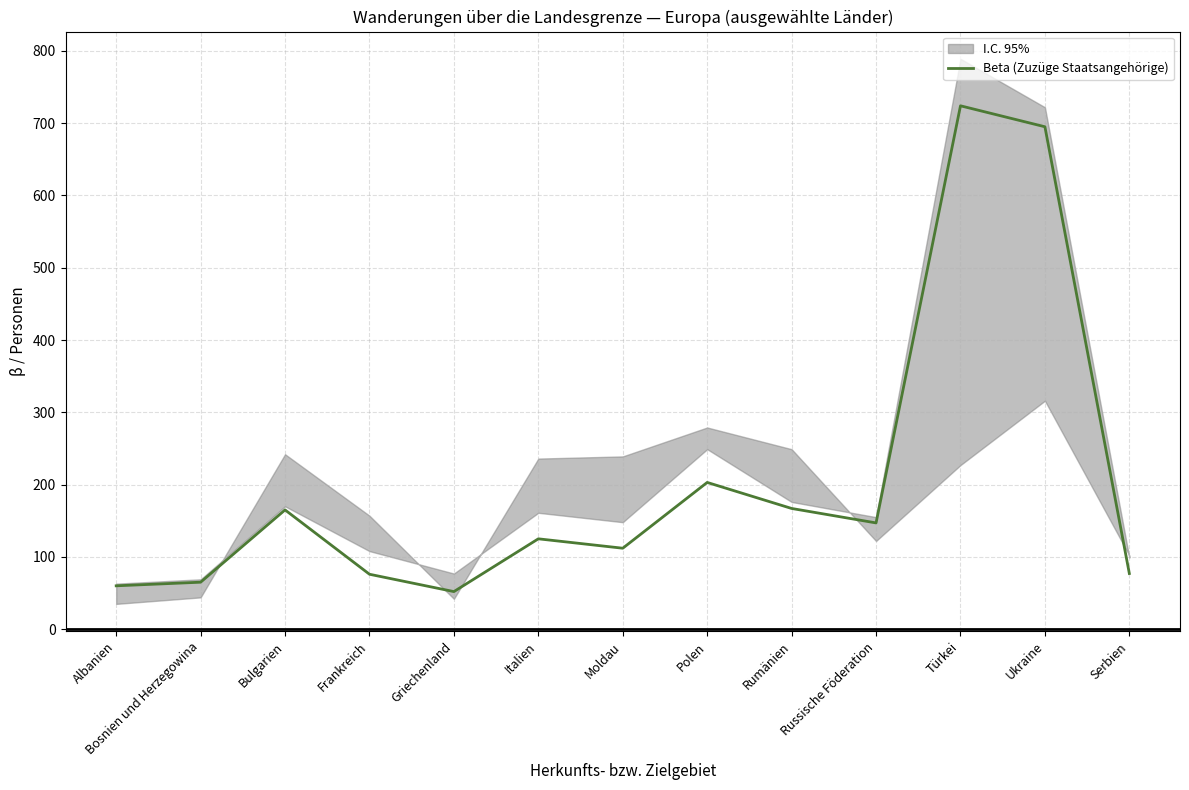

The chart shows a value of 31 at Frankreich. True or false?

False